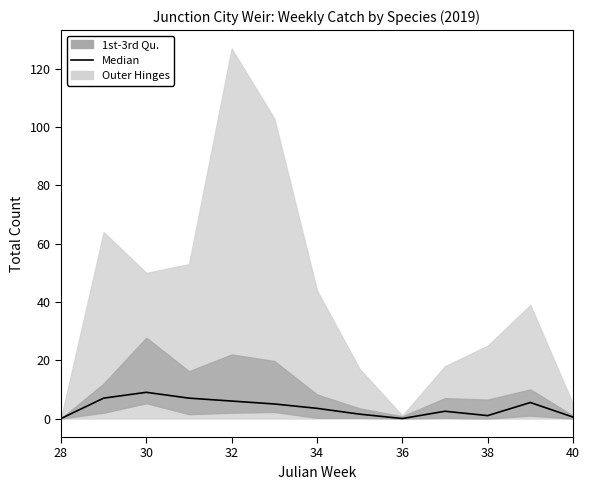

Reading left to right, list all the values displayed in this chart.

0.0	7.0	9.0	7.0	6.0	5.0	3.5	1.5	0.0	2.5	1.0	5.5	0.5